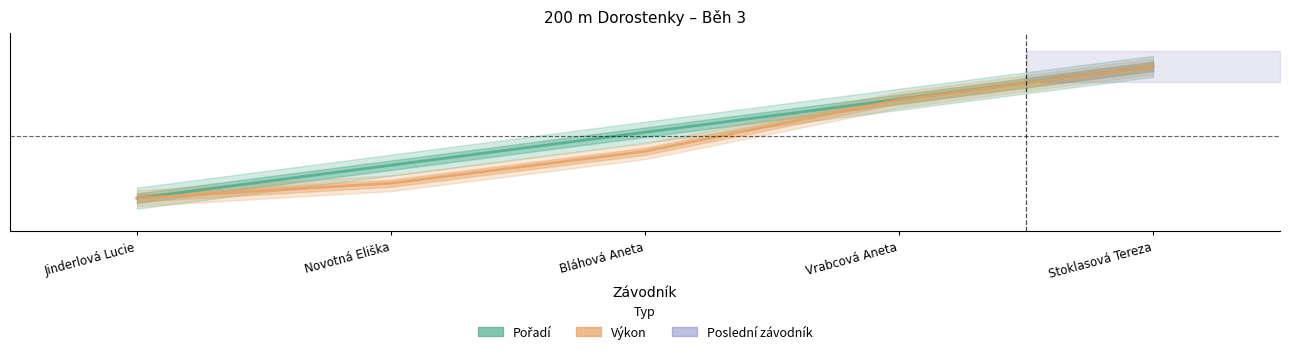

What is the value of the Pořadí point at the 4th from the left?

0.8